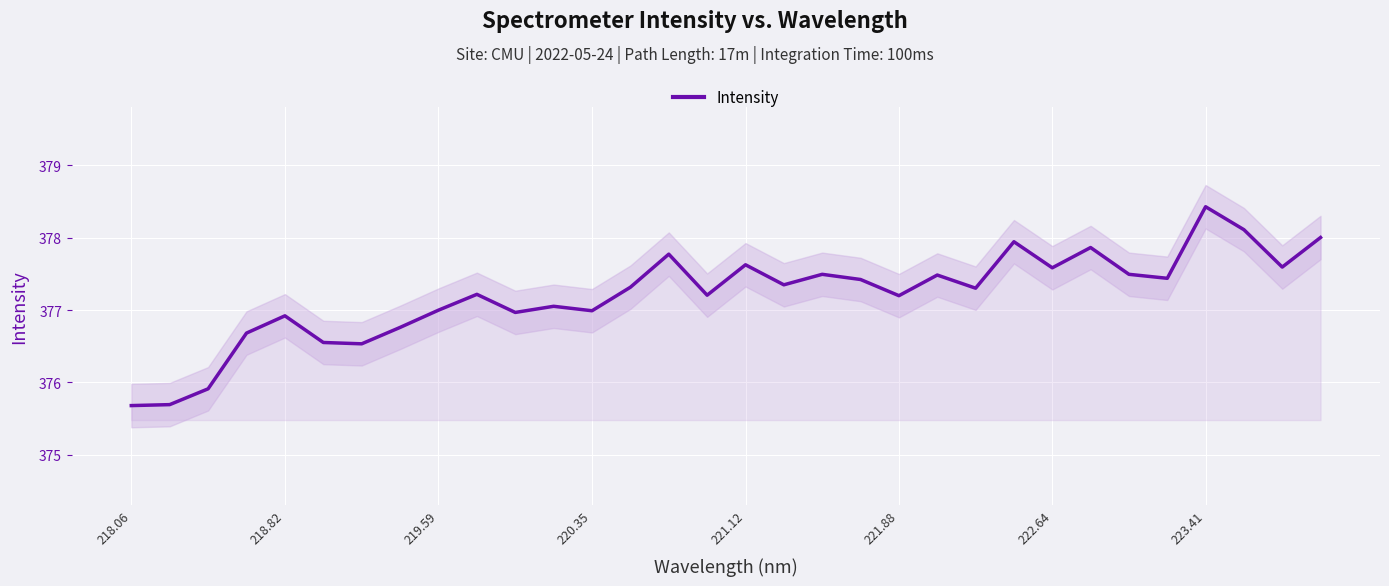

Count the number of values greater than 377.

21